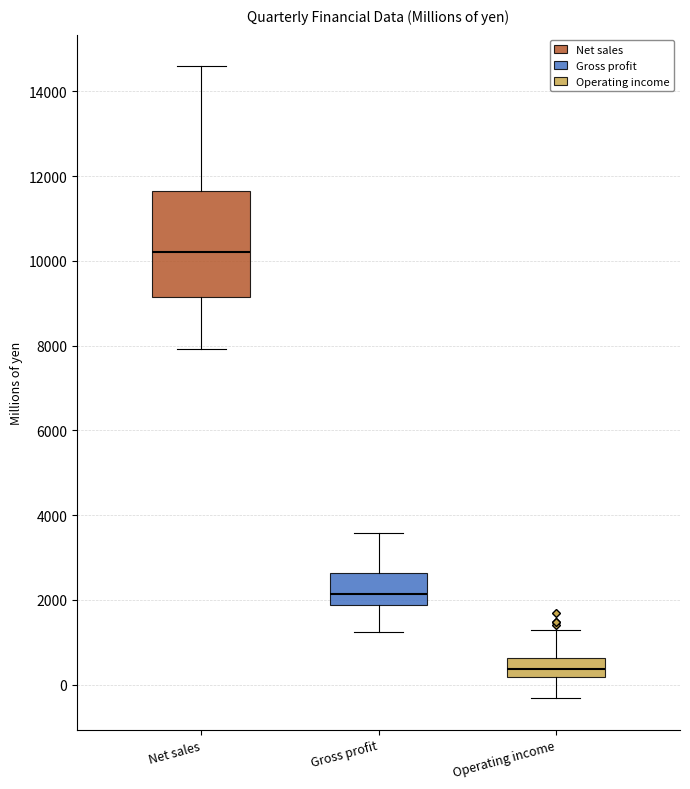

Which box is the tallest, from its lower edge to its upper edge?

Net sales